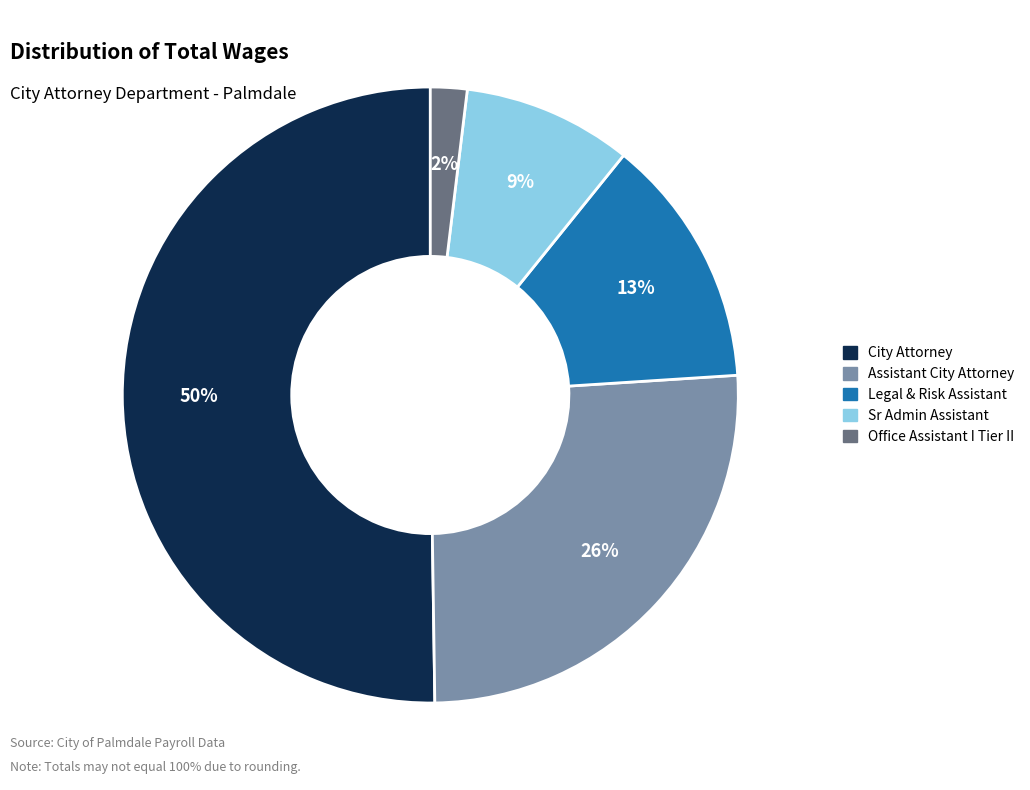

What percentage is the Office Assistant I Tier II slice, to the nearest percent?

2%